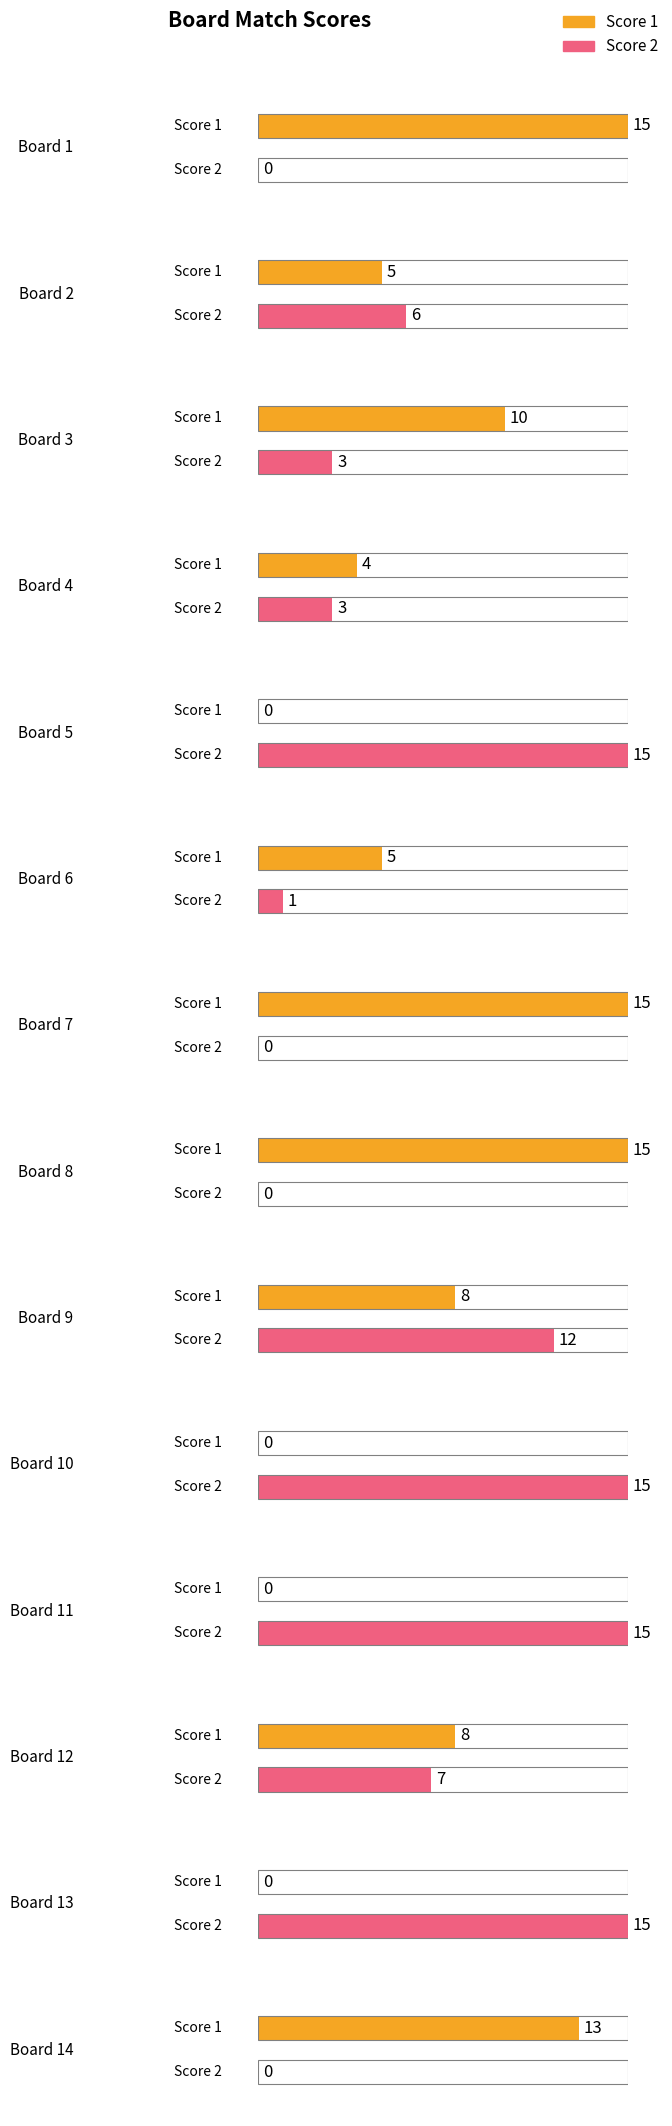

Reading left to right, transcribe all the data shown in this chart.

Score 1: 15	5	10	4	0	5	15	15	8	0	0	8	0	13
Score 2: 0	6	3	3	15	1	0	0	12	15	15	7	15	0